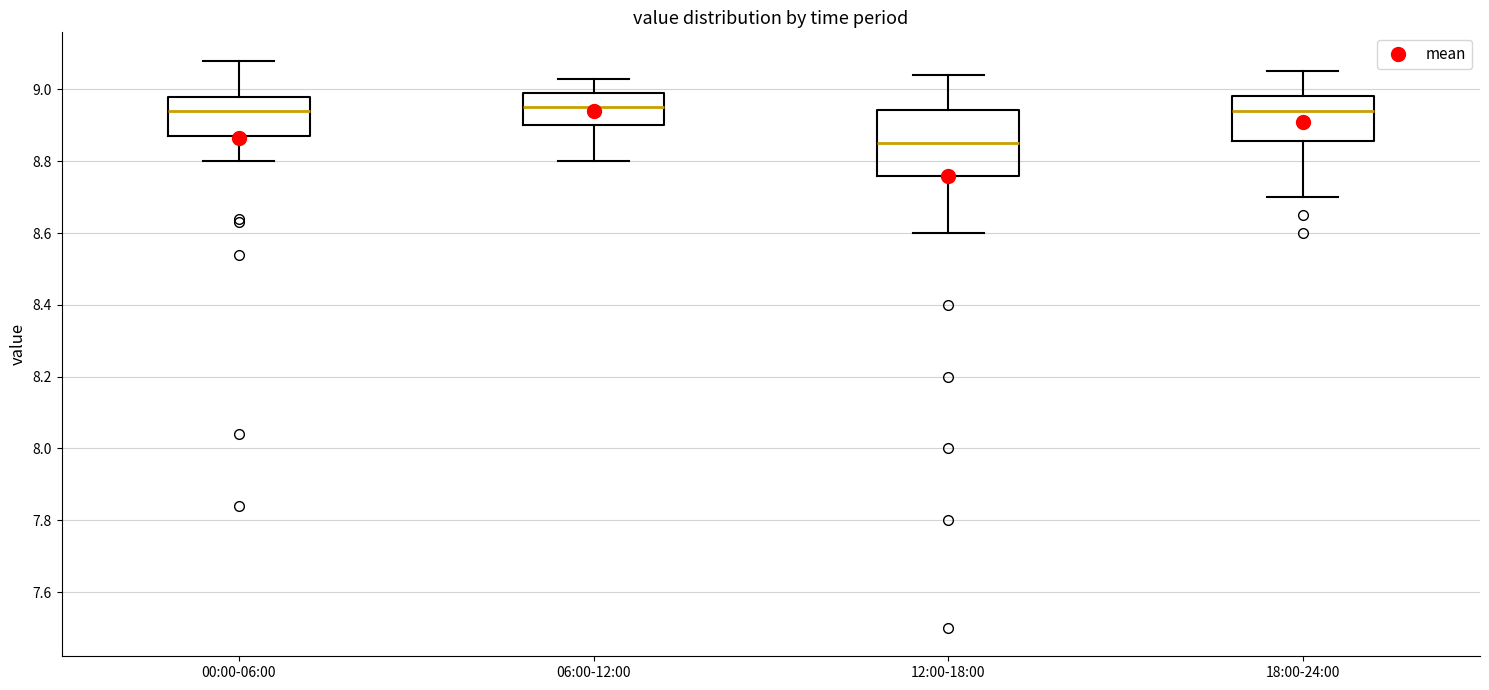

Reading left to right, read every box against the y-axis: the position of its median line, the range the box covers, and the ends of its whiskers. The values are not printed on the chart, so give them approximately, as read against the axis.

00:00-06:00: median 8.94, box 8.88 to 8.98, whiskers 8.80 to 9.08
06:00-12:00: median 8.96, box 8.90 to 9.00, whiskers 8.80 to 9.04
12:00-18:00: median 8.86, box 8.76 to 8.94, whiskers 8.60 to 9.04
18:00-24:00: median 8.94, box 8.86 to 8.98, whiskers 8.70 to 9.06